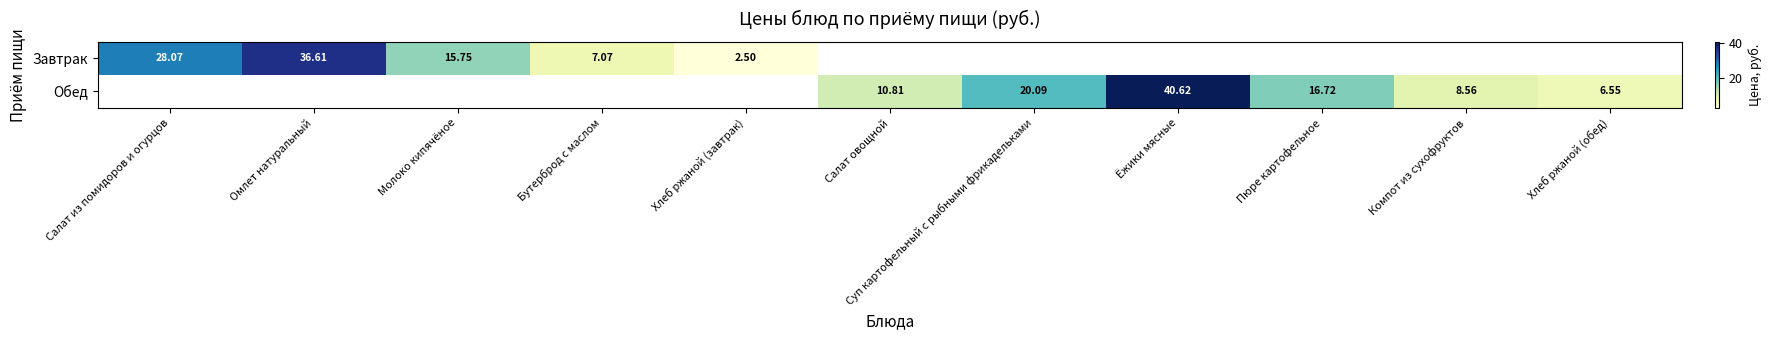

What is the maximum value shown in the chart?

40.6